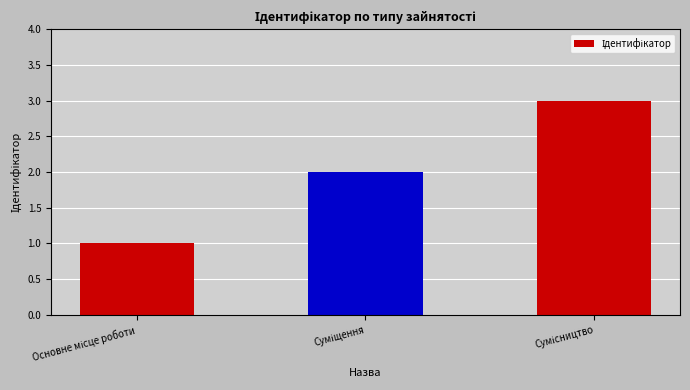

What is the greatest value displayed?

3